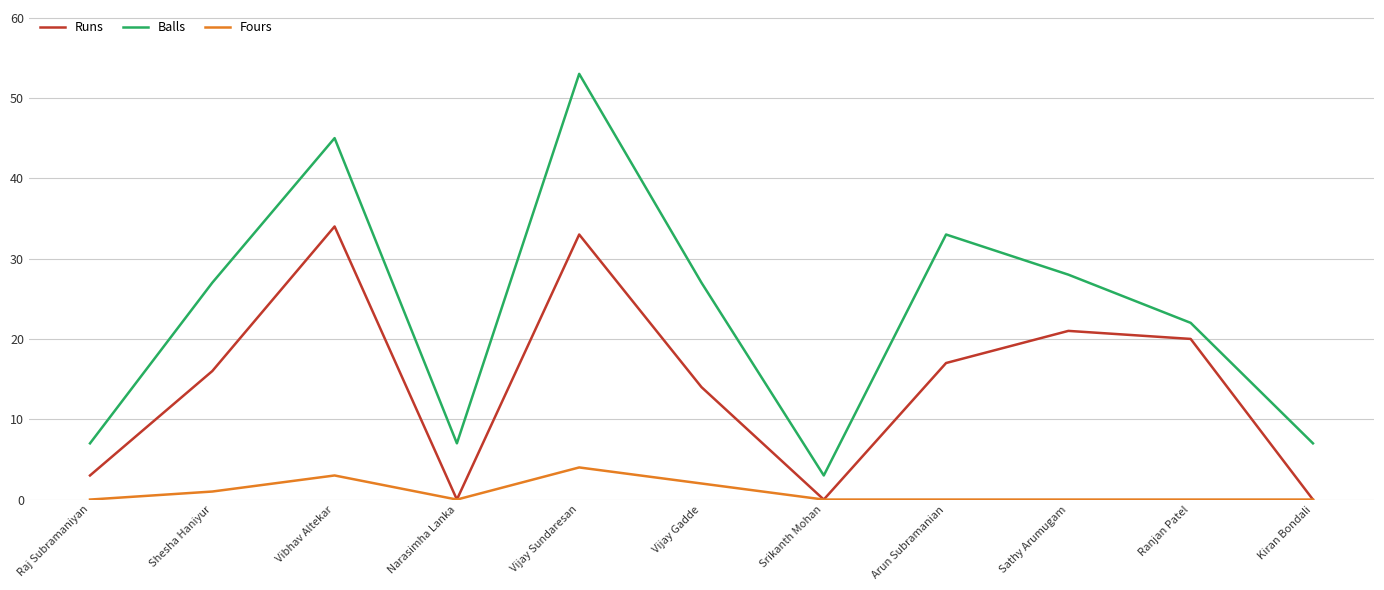

Is the value of Runs at Shesha Haniyur greater than the value of Balls at Kiran Bondali?

Yes